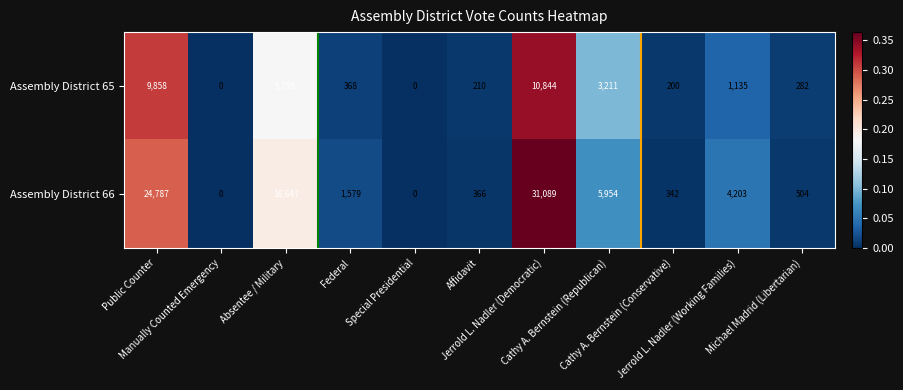

Which series has the widest spread of values?

Assembly District 66